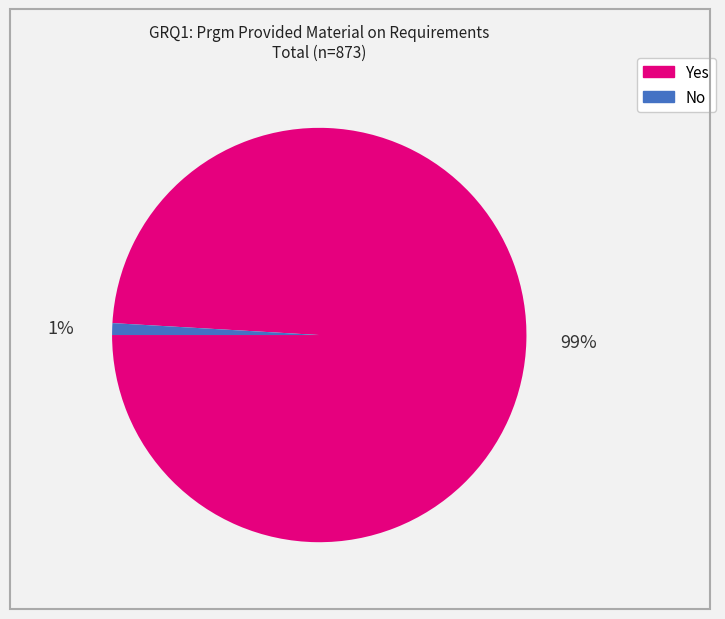

Count the number of slices in the pie.

2